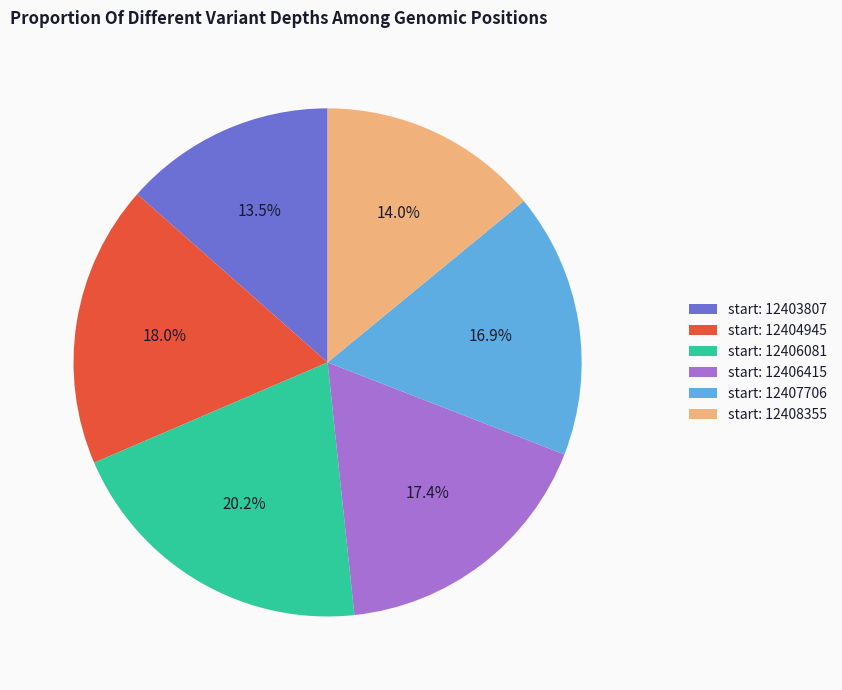

Does any single category account for the majority?

No